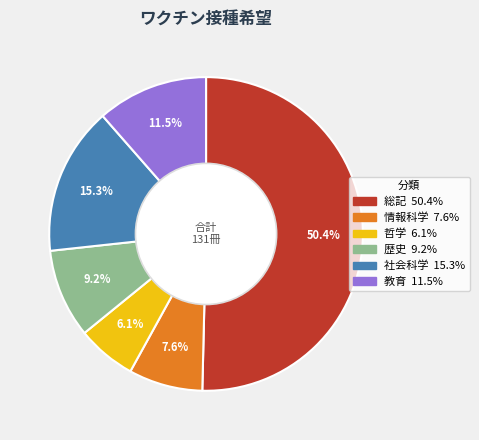

Rank the categories by value from highest to lowest.

総記, 社会科学, 教育, 歴史, 情報科学, 哲学